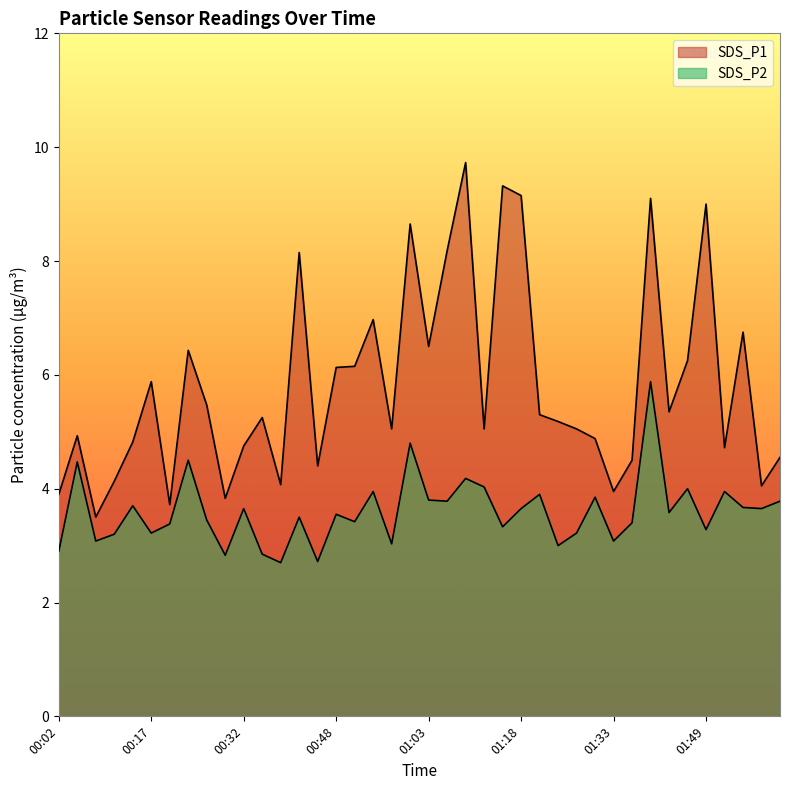

At 00:45, list the series in order from smallest to largest.

SDS_P2, SDS_P1